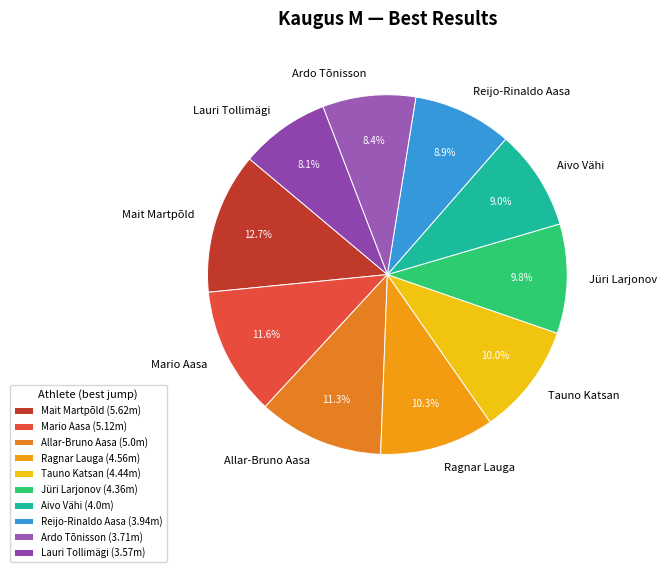

True or false: Mait Martpõld accounts for 5% of the total.

False